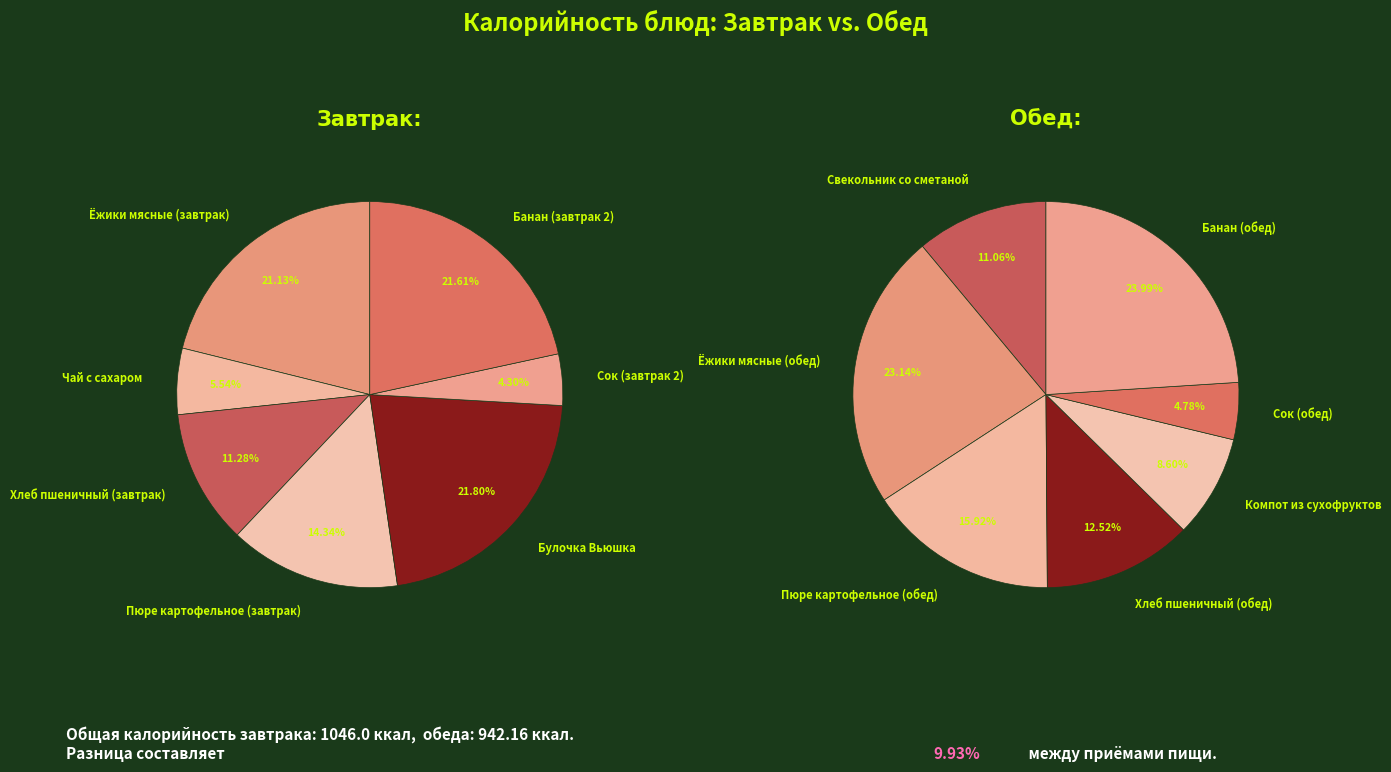

Is there a majority slice in this chart?

No